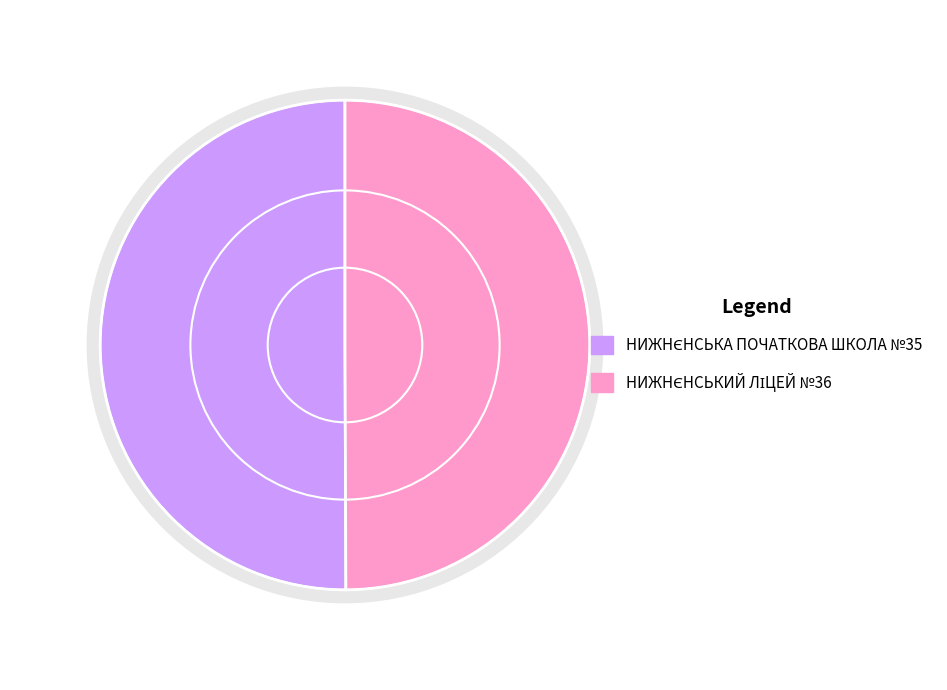

Combined, what portion of the pie is НИЖНЄНСЬКА ПОЧАТКОВА ШКОЛА №35 and НИЖНЄНСЬКИЙ ЛІЦЕЙ №36?

100.0%